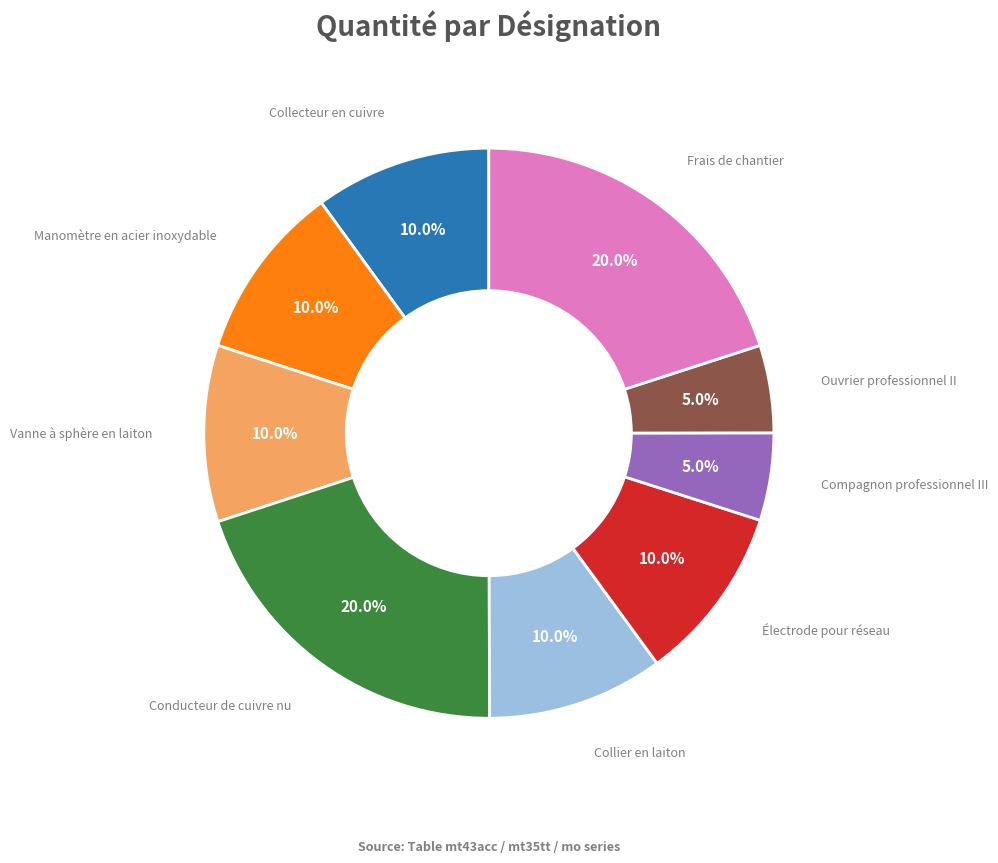

Is there any slice that represents more than half of the pie?

No